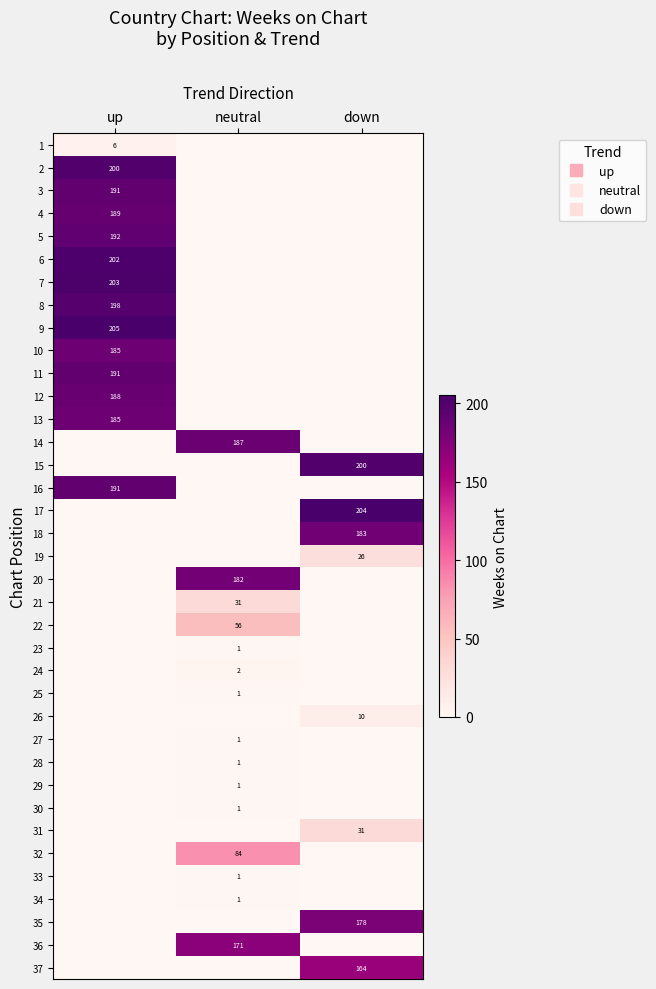

At which category does the chart reach its peak across all series?

up